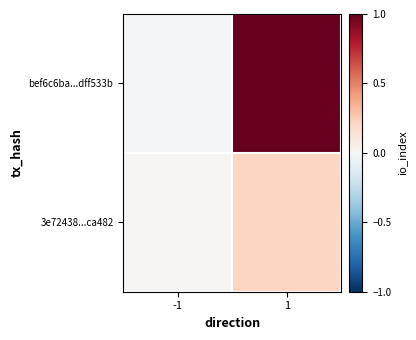

Rank the series by their average value, from lowest to highest.

3e72438...ca482, bef6c6ba...dff533b